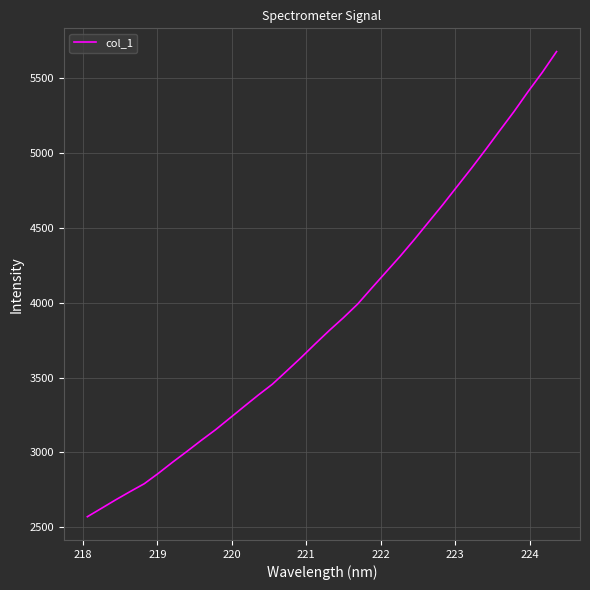

What is the smallest value displayed?

2569.7